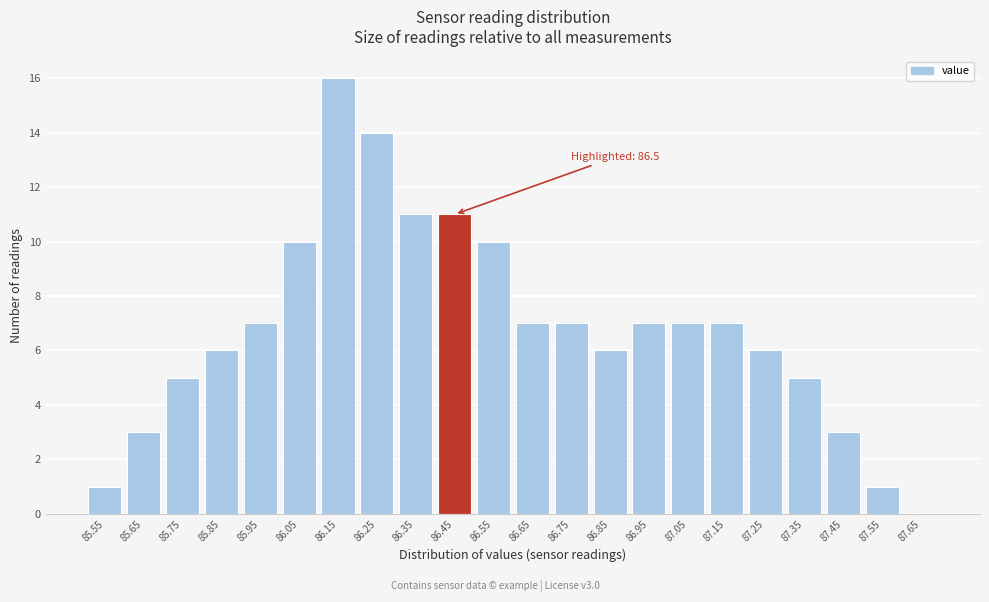

Reading left to right, transcribe all the data shown in this chart.

85.55=1	85.65=3	85.75=5	85.85=6	85.95=7	86.05=10	86.15=16	86.25=14	86.35=11	86.45=11	86.55=10	86.65=7	86.75=7	86.85=6	86.95=7	87.05=7	87.15=7	87.25=6	87.35=5	87.45=3	87.55=1	87.65=0